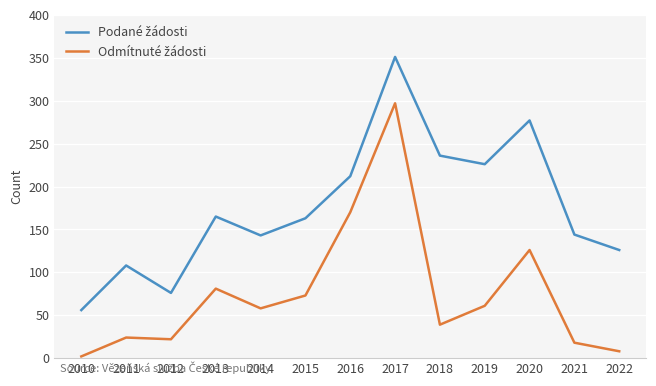

At which category is the sum across all series the highest?

2017